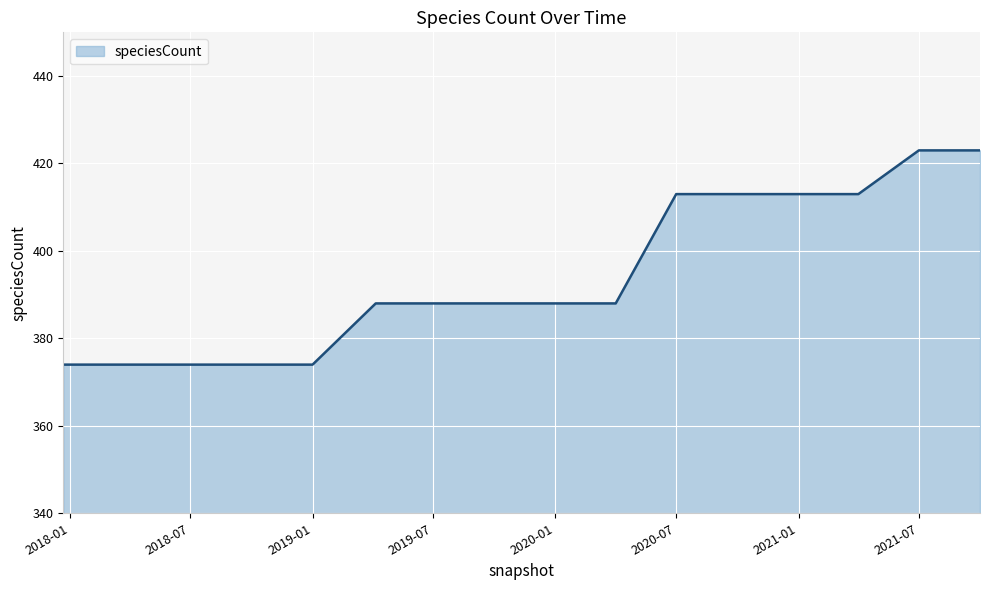

Count the number of categories in the chart.

16